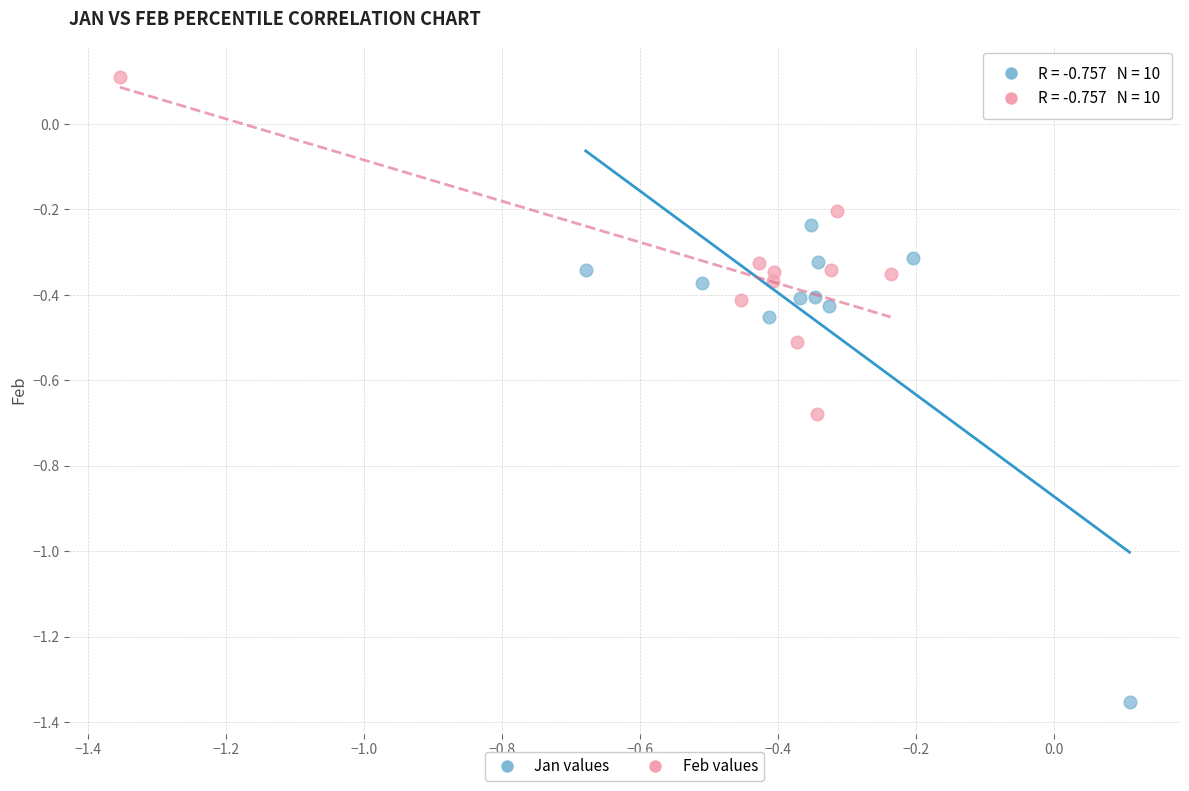

Which series reaches the maximum Y coordinate?

Feb values